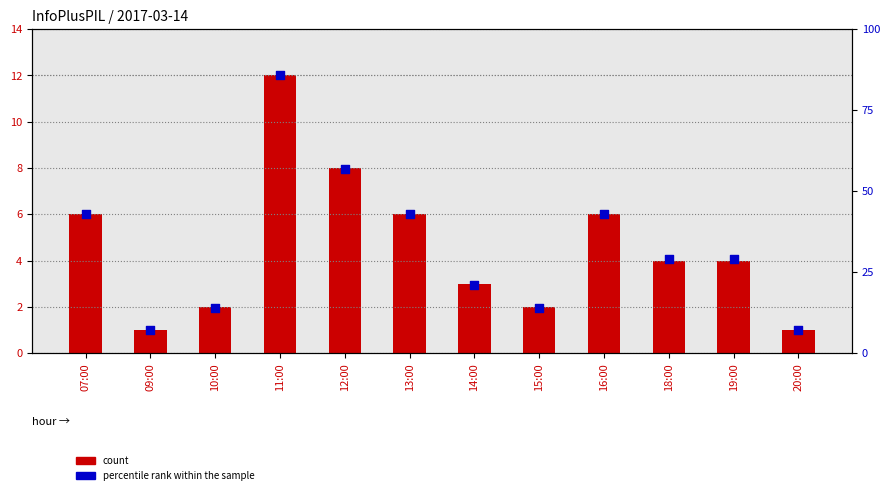

Is the value of count at 10:00 greater than the value of percentile rank within the sample at 09:00?

No